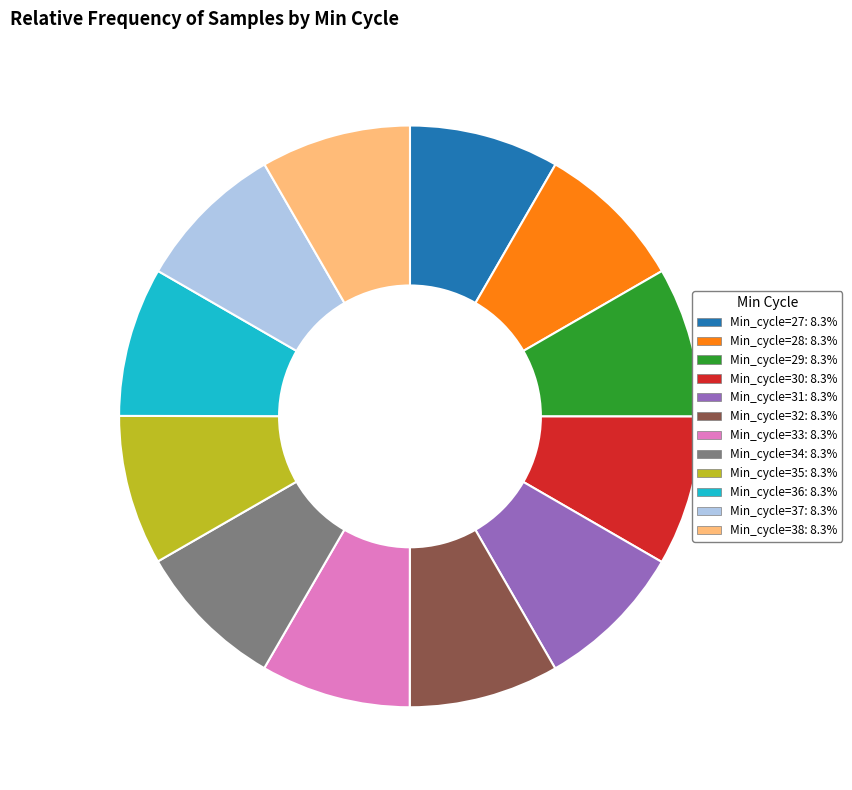

Is there a majority slice in this chart?

No